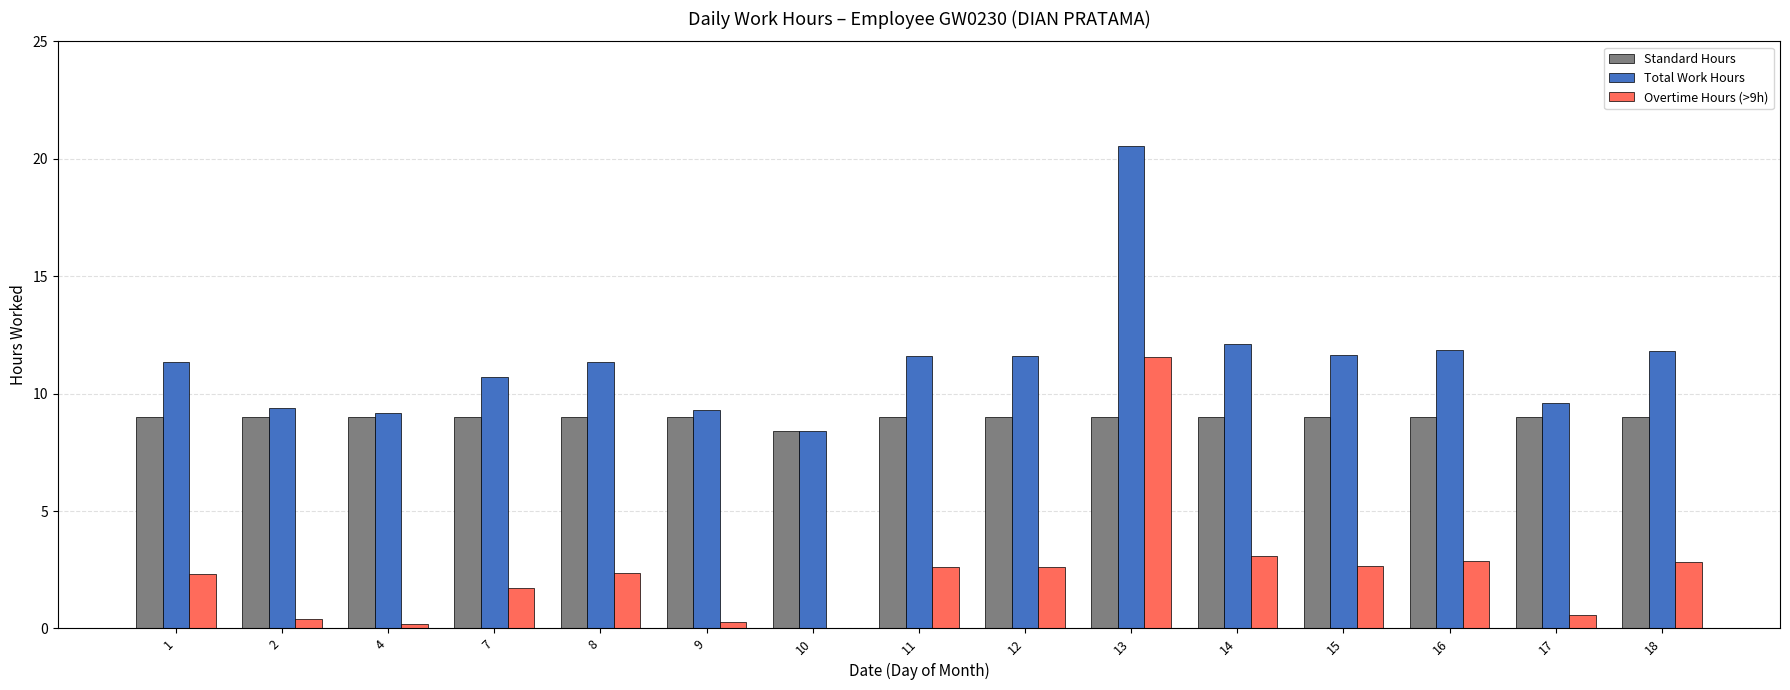

What is the maximum value shown in the chart?

20.5